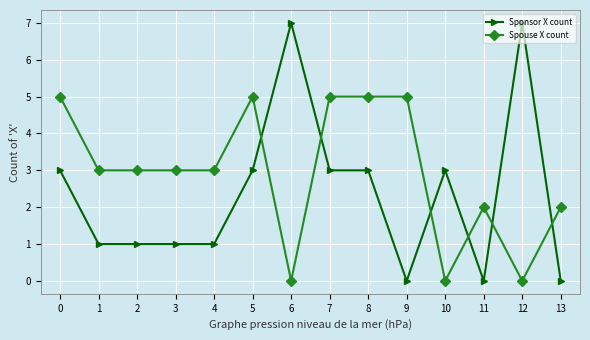

What value does the Sponsor X count series have at 6?

7